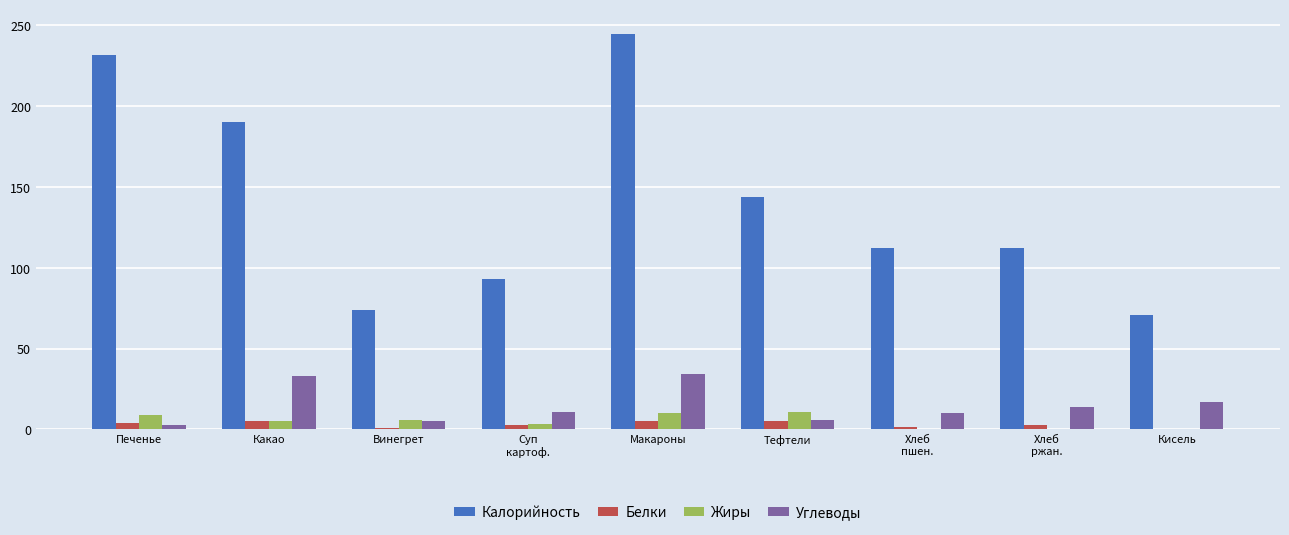

Which series has the largest total across all categories?

Калорийность